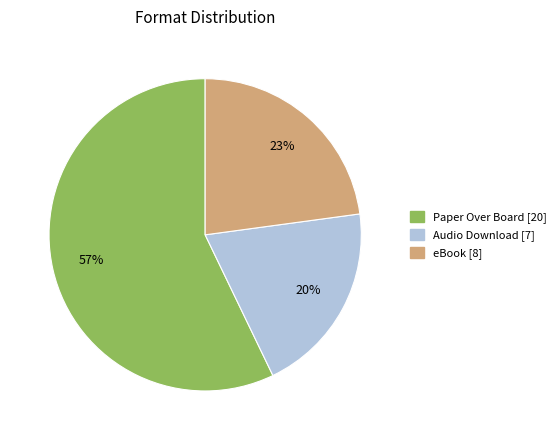

To the nearest percent, what is the difference between the largest and smallest slice percentages?

37%